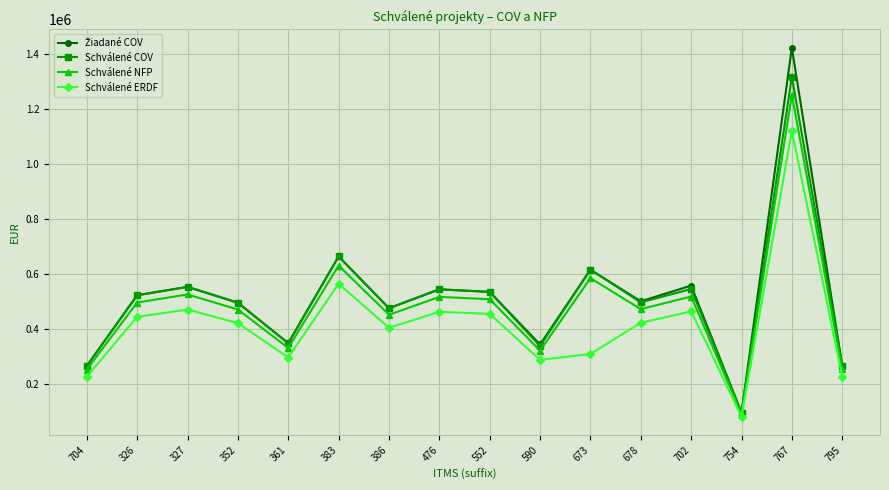

What is the total value across all series at 702?

2081438.5